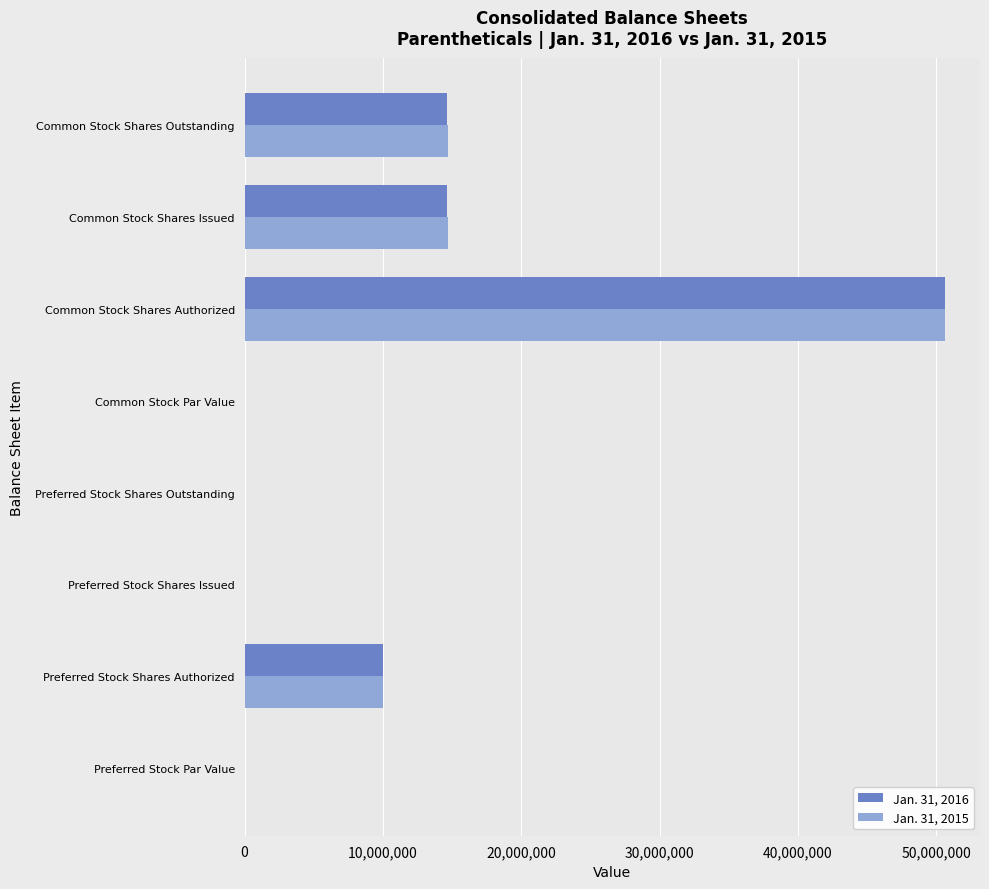

What is the sum of all Jan. 31, 2015 values?

89993330.1